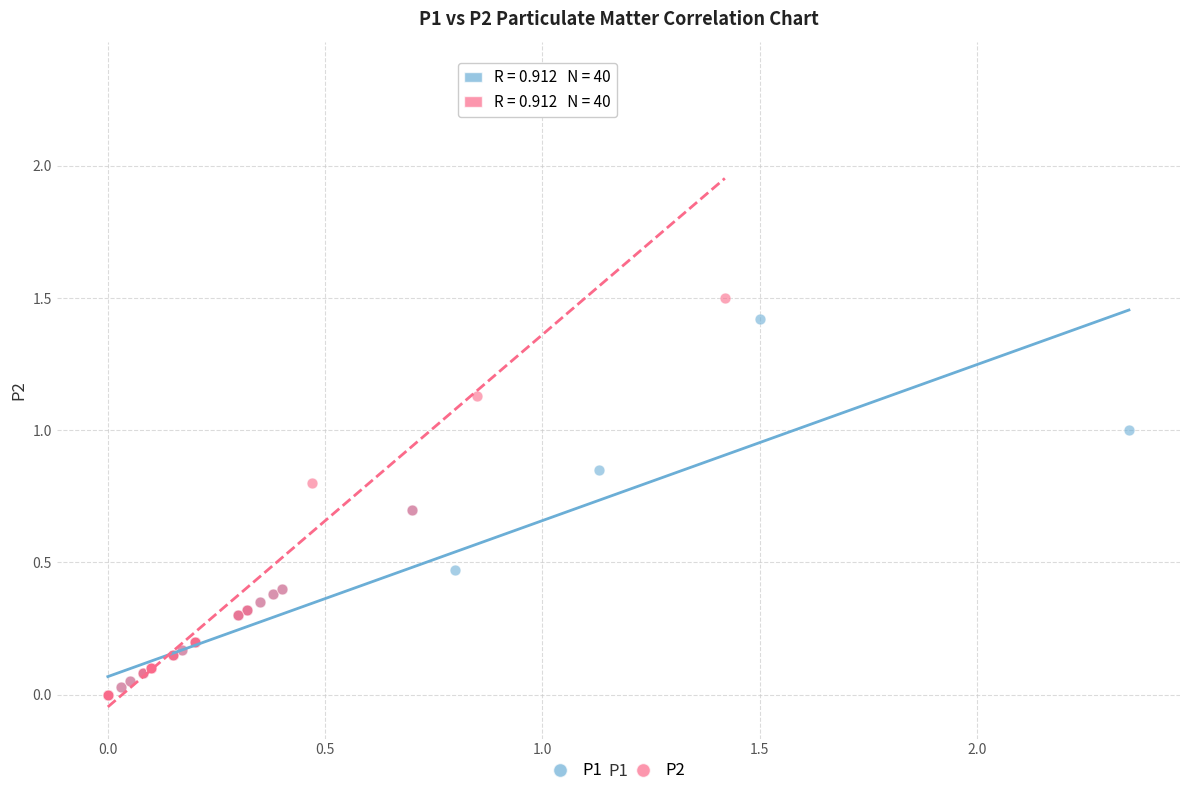

Which series has the widest spread of Y values?

P2